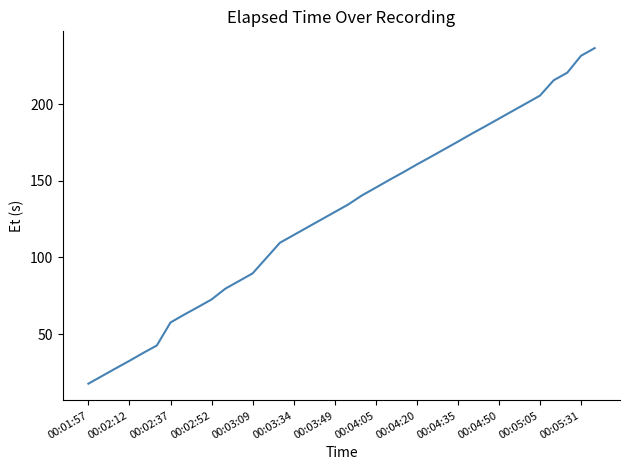

What is the difference between the maximum and minimum values?

218.8